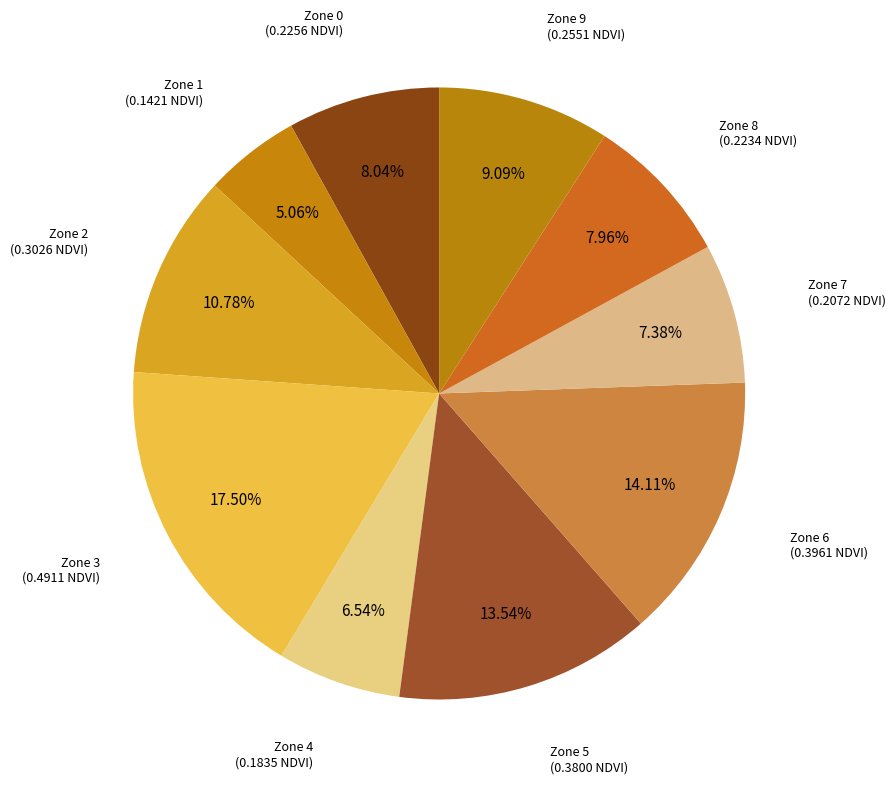

To the nearest percent, what percentage of the pie is Zone 4?

7%